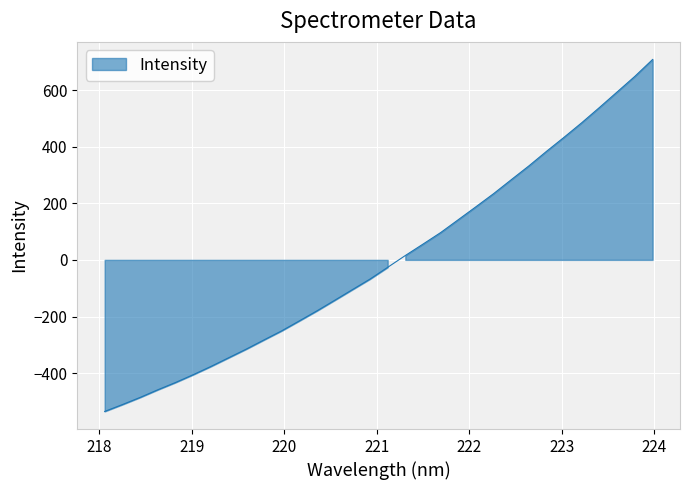

Which label corresponds to the largest value in the chart?

223.9802